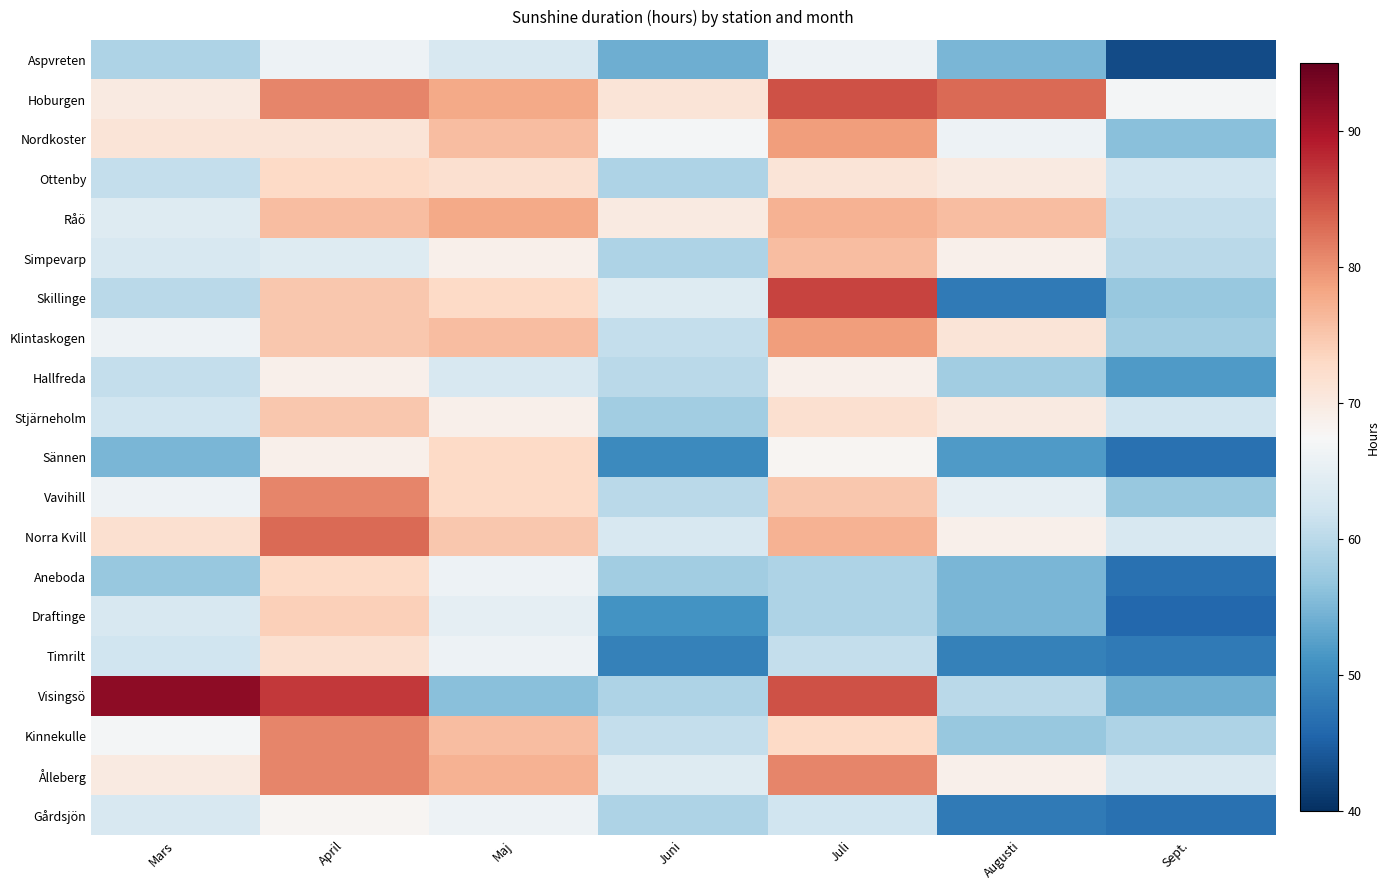

What is the minimum value shown in the chart?

43